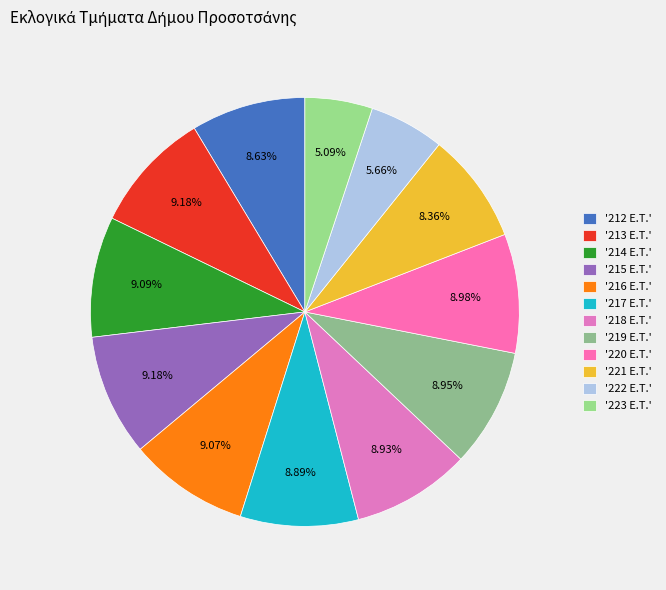

To the nearest percent, what is the average slice percentage?

8%